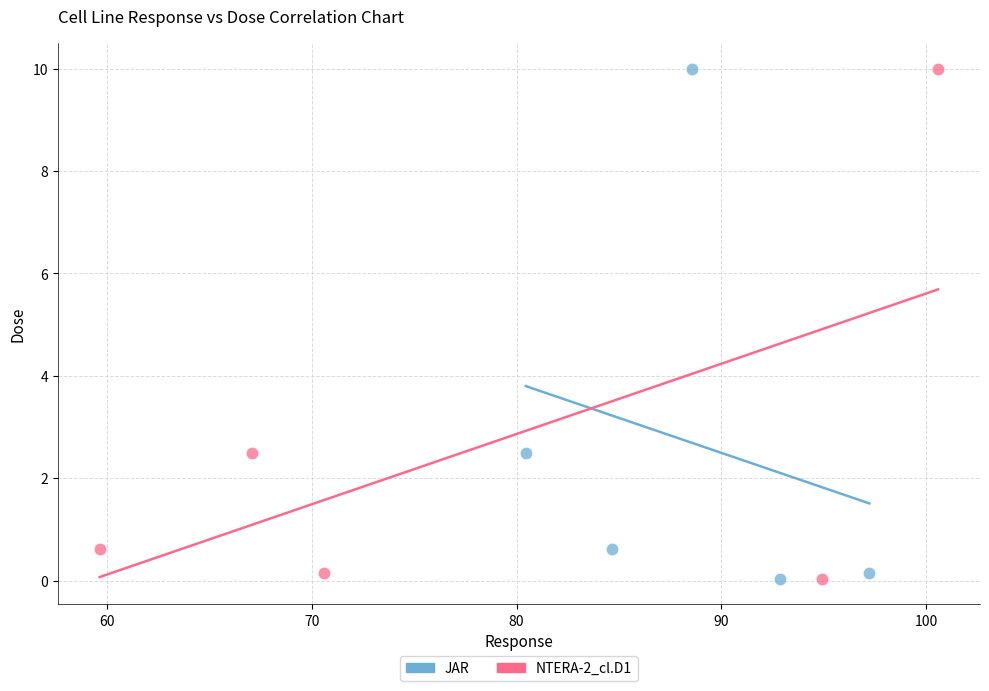

What are all the series names shown in the legend?

JAR, NTERA-2_cl.D1